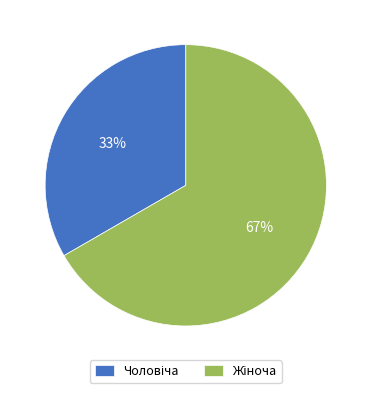

To the nearest percent, what is the average slice percentage?

50%